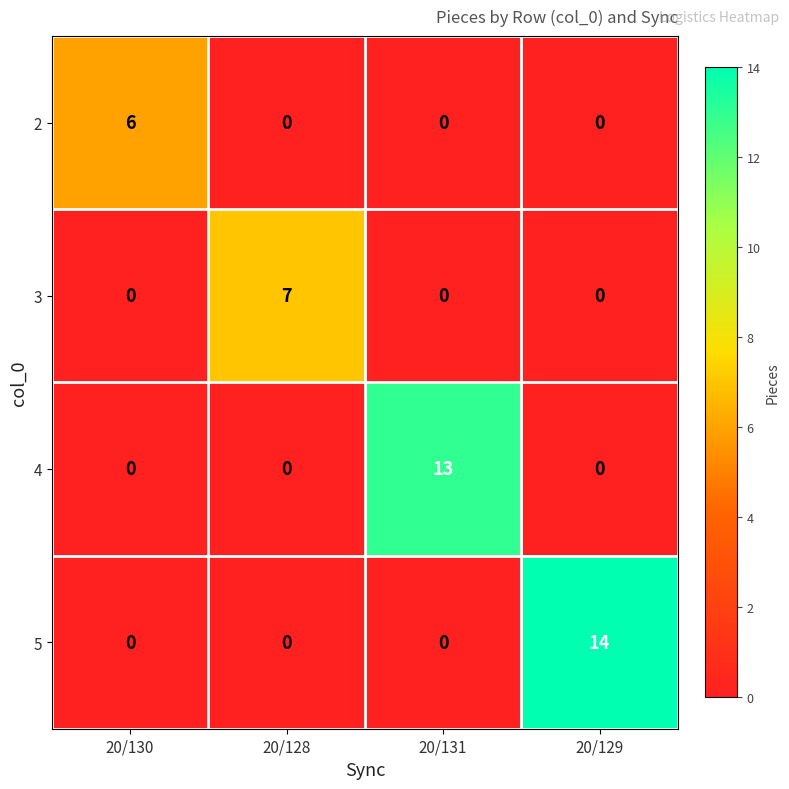

What is the difference between the maximum and second lowest values in the 2 series?

6